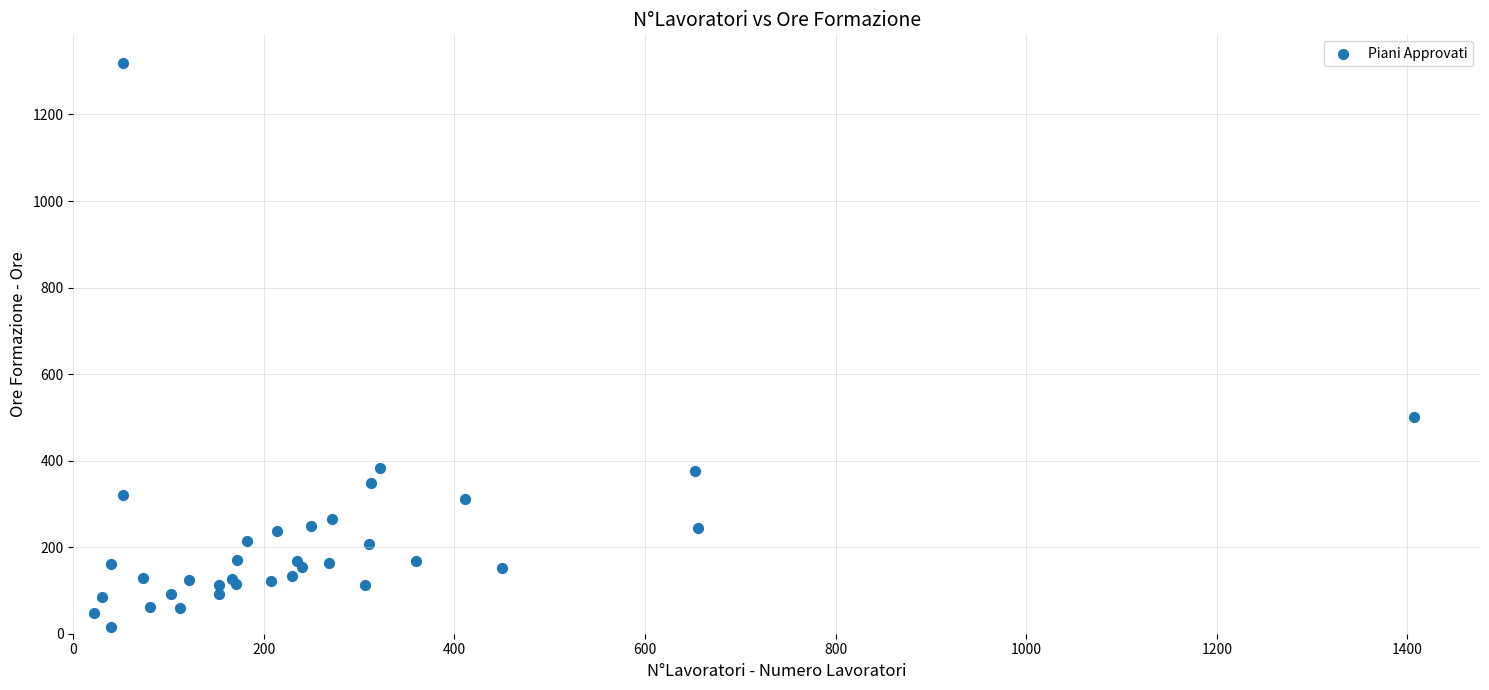

What Y value in the scatter plot is closest to 668?

500